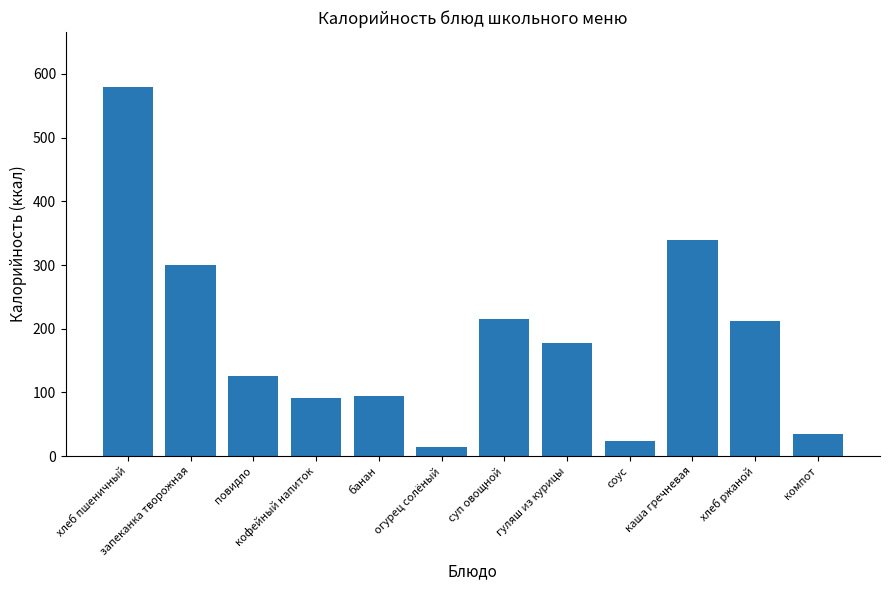

Which label corresponds to the smallest value in the chart?

огурец солёный